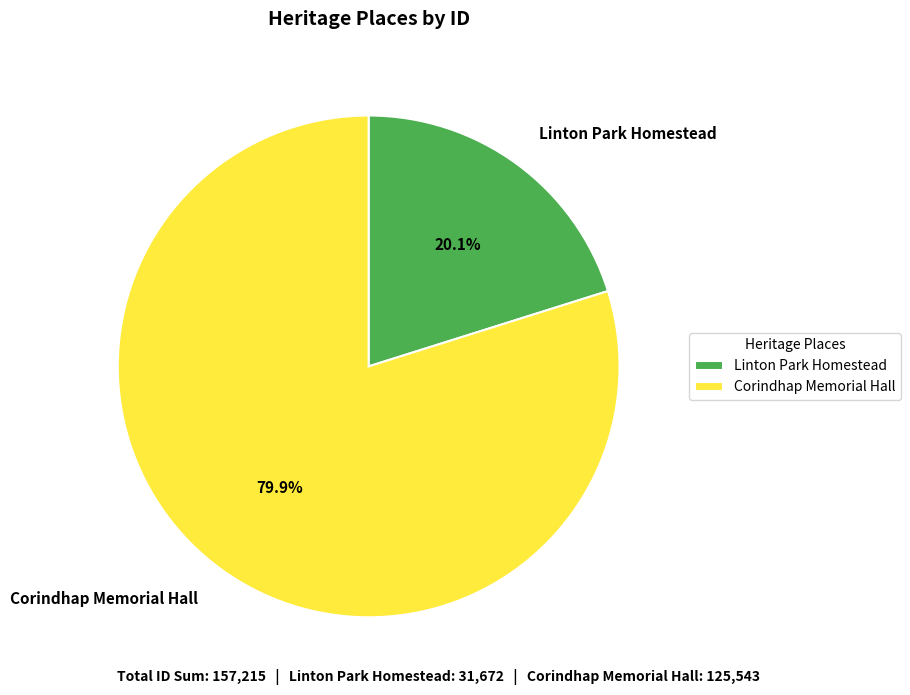

The Corindhap Memorial Hall slice represents 80% of the pie. True or false?

True